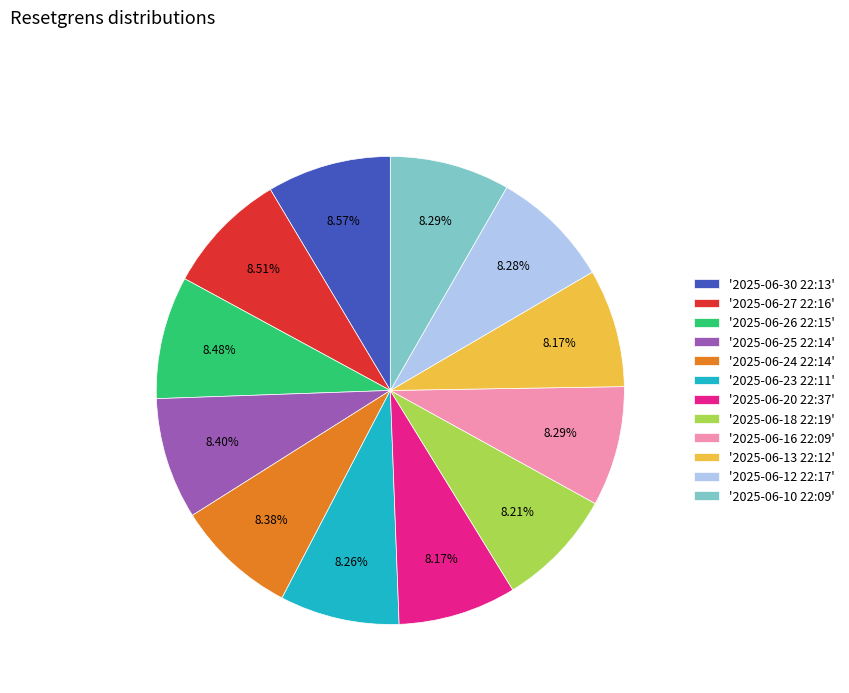

Does '2025-06-23 22:11' account for over 50% of the chart?

No